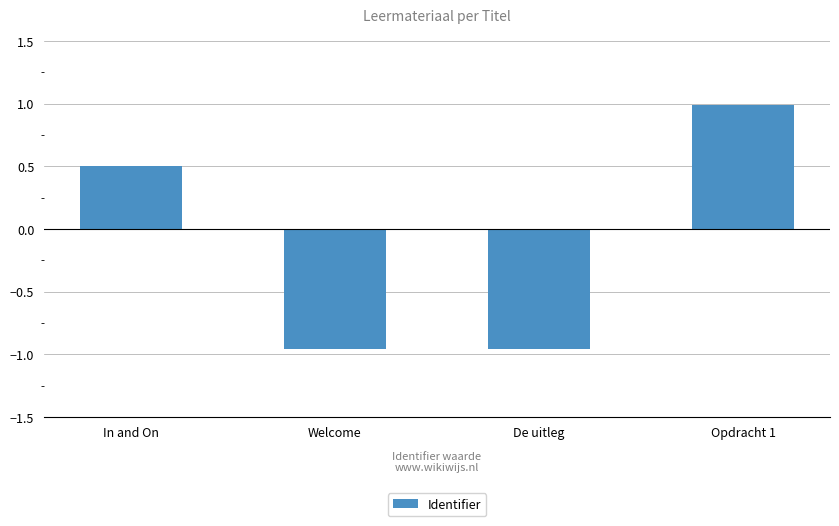

Which has a higher value, Opdracht 1 or Welcome?

Opdracht 1